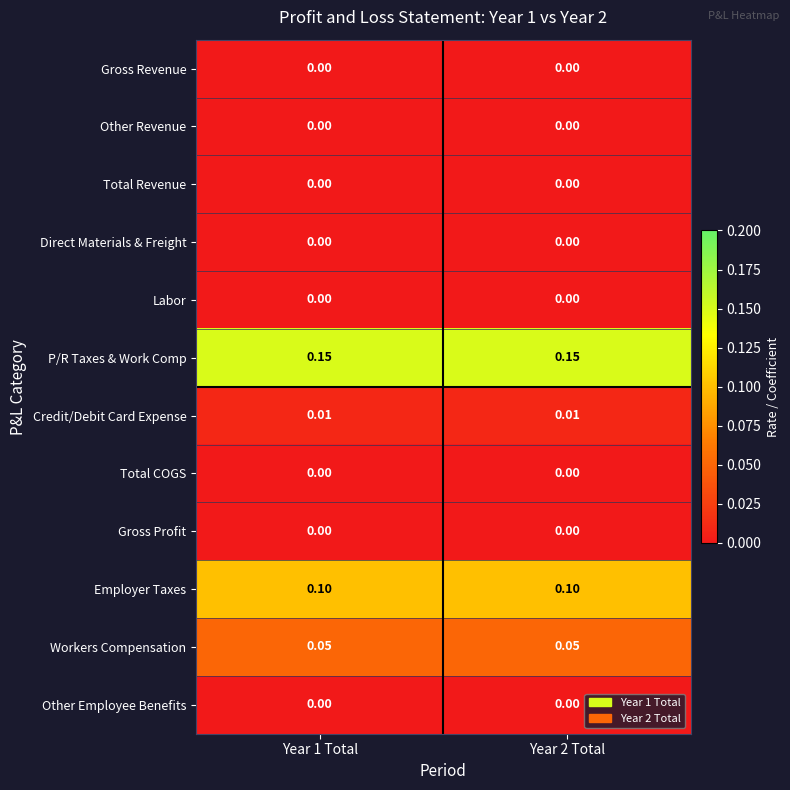

At how many categories does at least one series exceed 0?

2